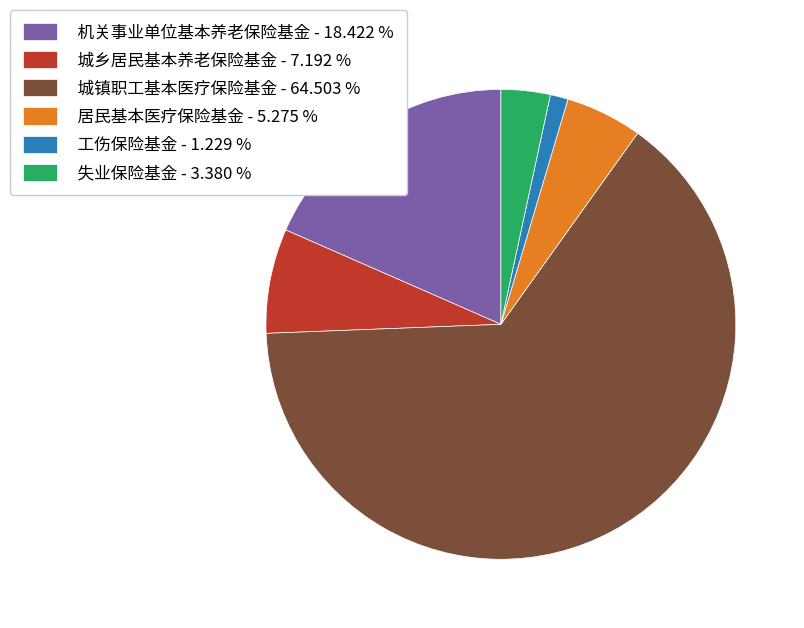

How many segments does this pie chart have?

6